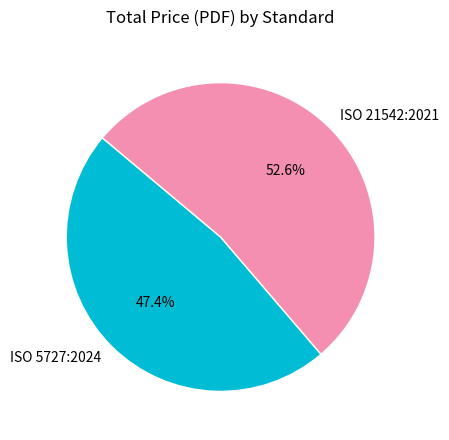

To the nearest percent, what is the combined percentage of ISO 21542:2021 and ISO 5727:2024?

100%